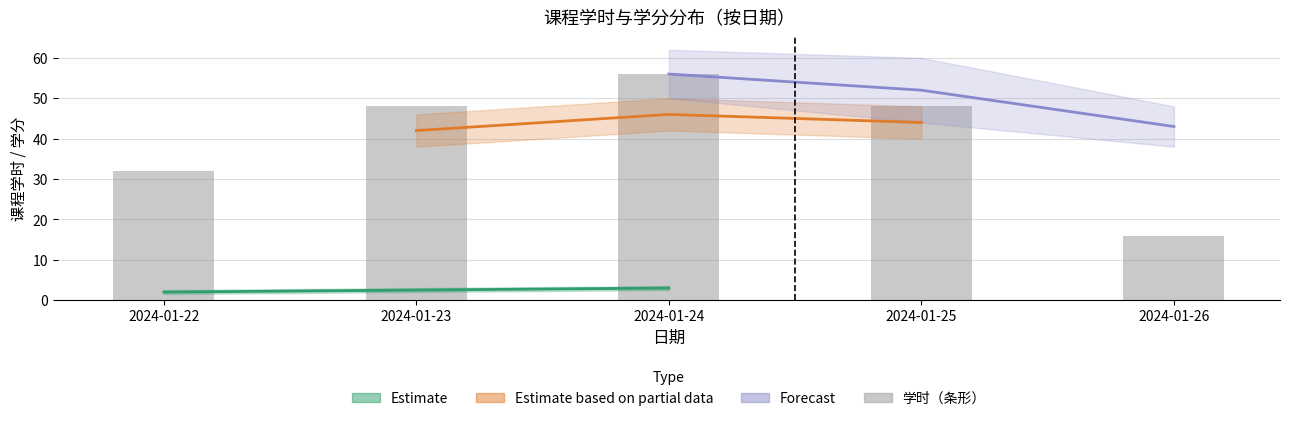

Reading left to right, list all the values displayed in this chart.

2024-01-22=32	2024-01-23=48	2024-01-24=56	2024-01-25=48	2024-01-26=16